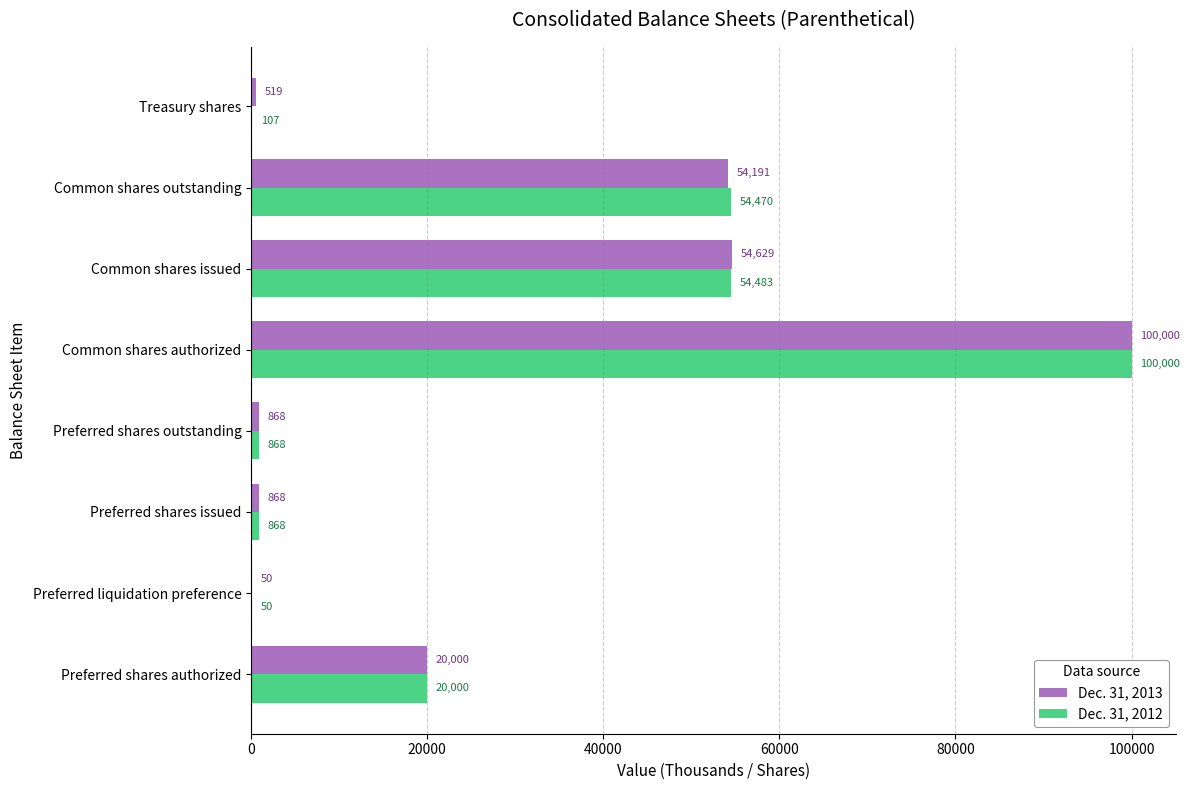

Which label corresponds to the largest value in the chart?

Common shares authorized